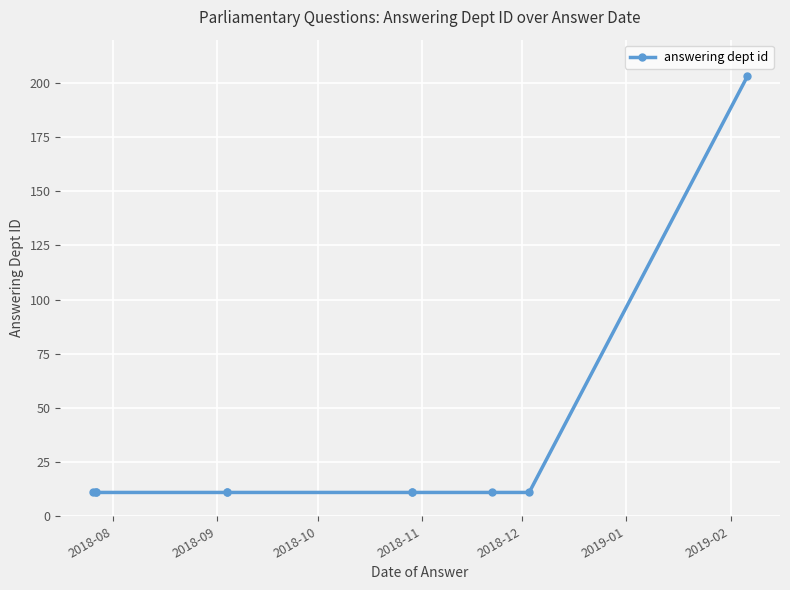

The chart shows a value of 19 at 2018-10. True or false?

False